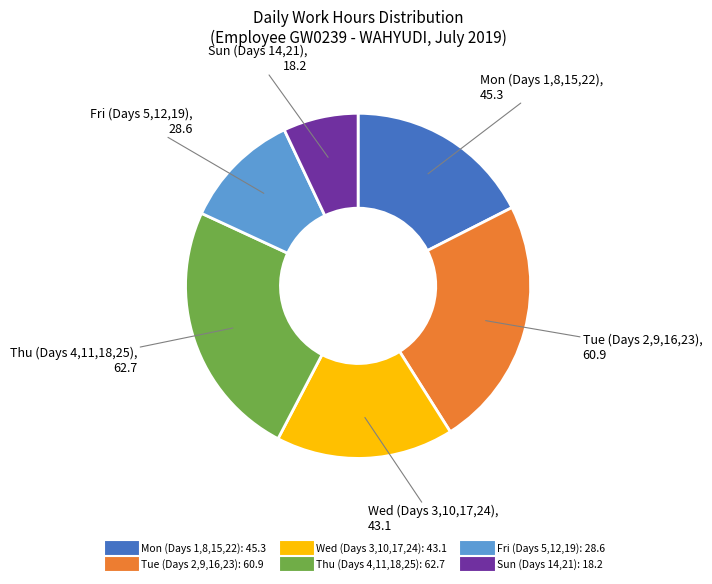

Is there a majority slice in this chart?

No